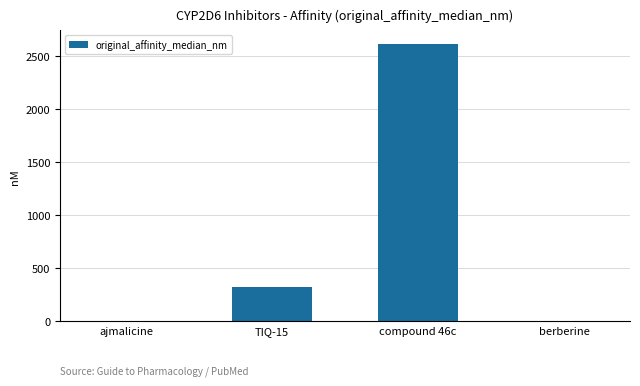

What is the greatest value displayed?

2610.0